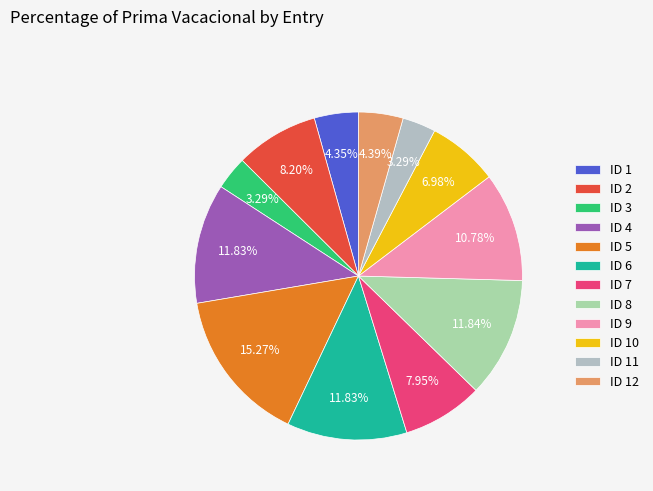

What is the change in value from ID 5 to ID 11?

-3894.8